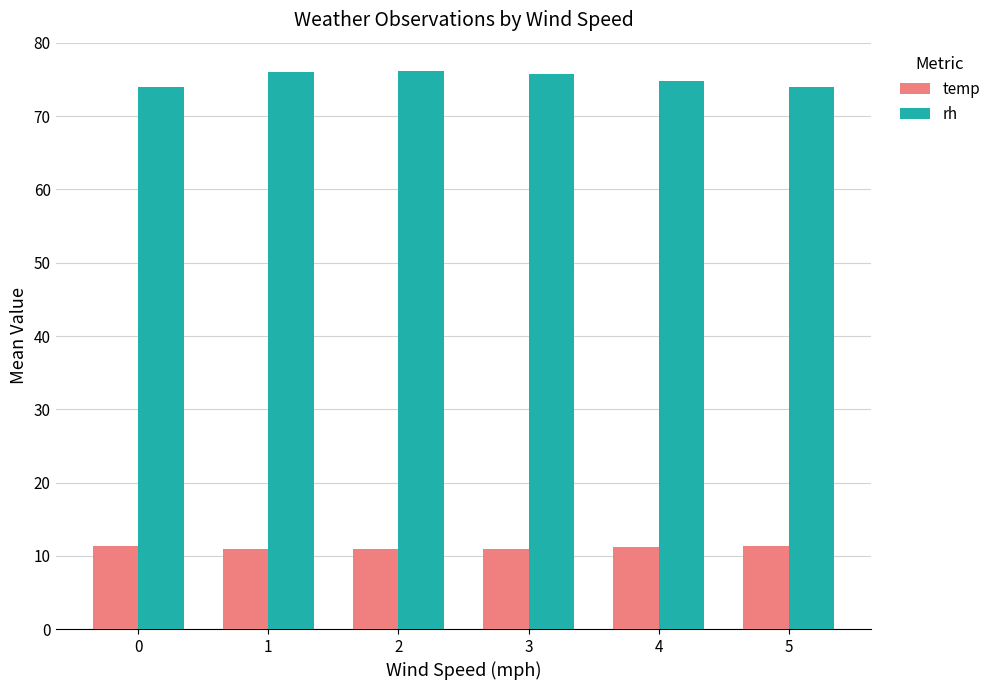

Are the bars horizontal?

No